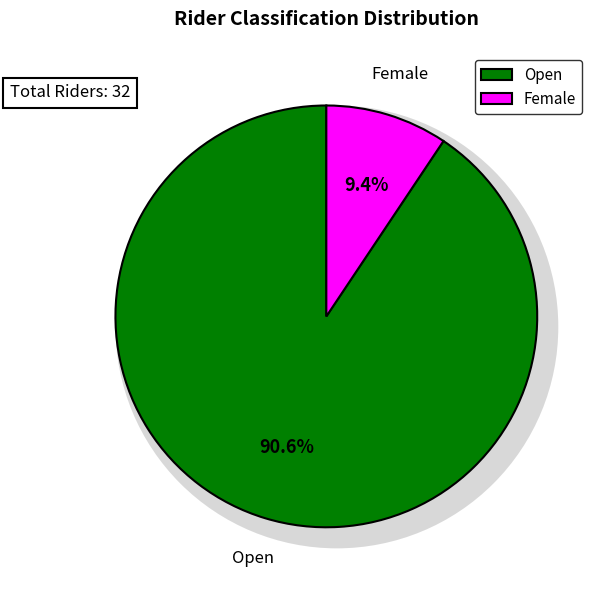

What is the ratio of the value at Female to the value at Open?

0.1